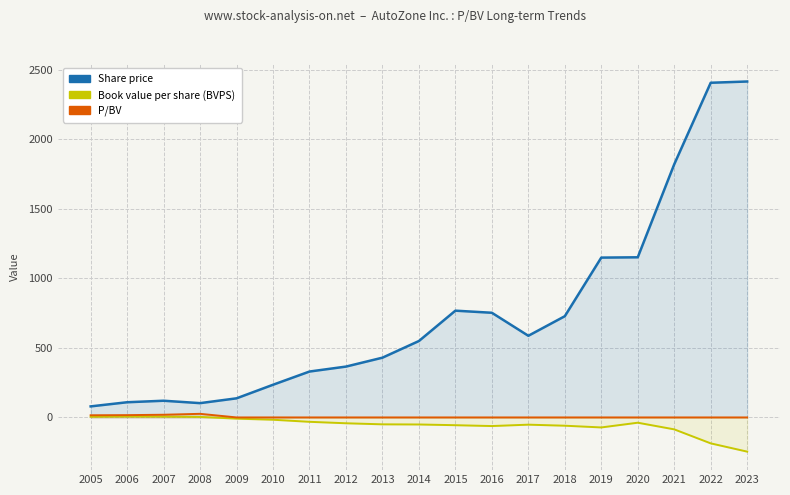

How many values in Book value per share (BVPS) are above zero?

4